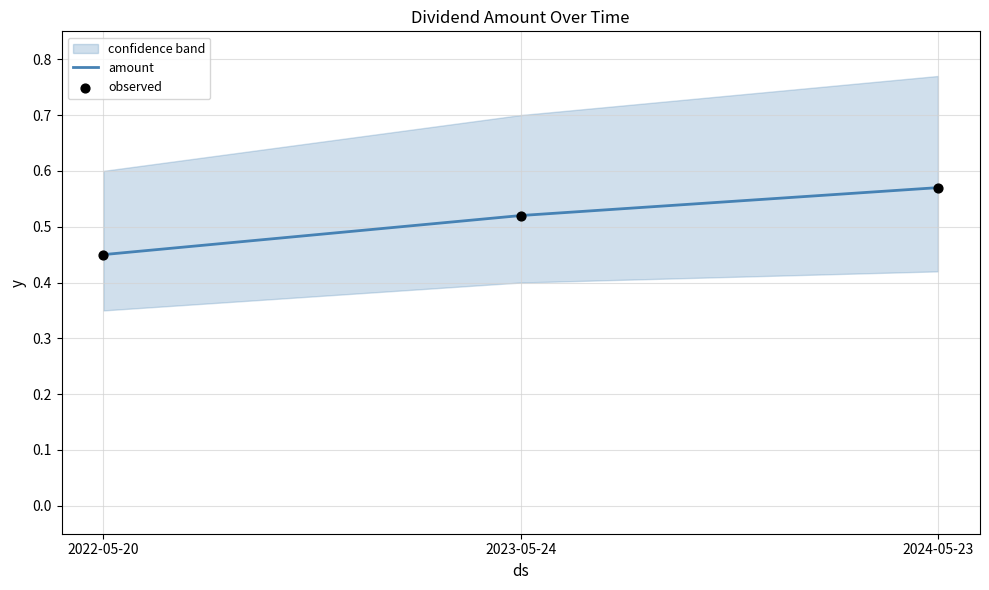

At how many categories does at least one series exceed 0?

3